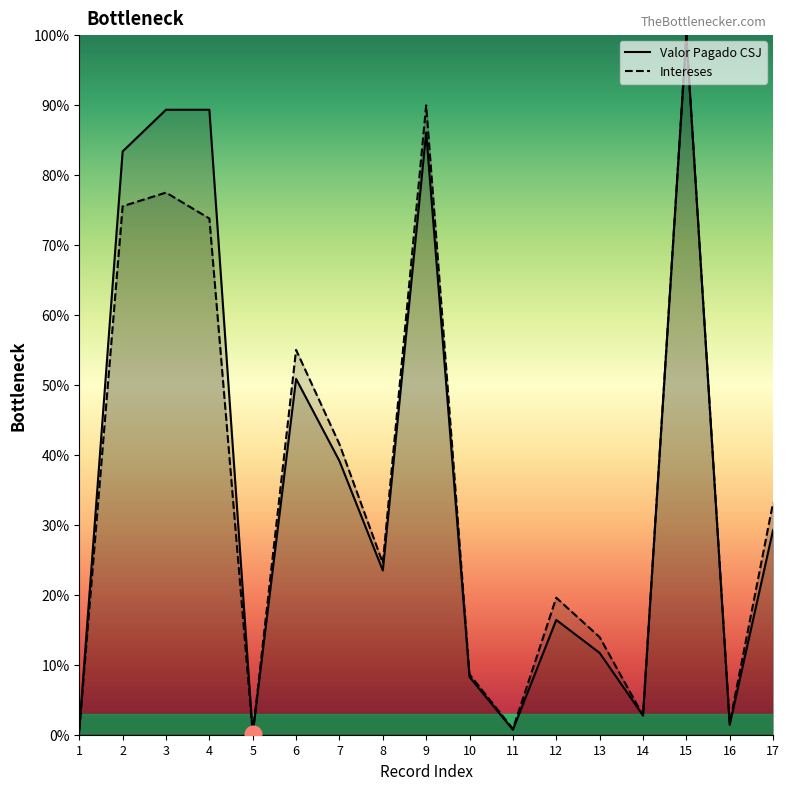

Rank the series at 11 from lowest to highest value.

Valor Pagado CSJ, Intereses